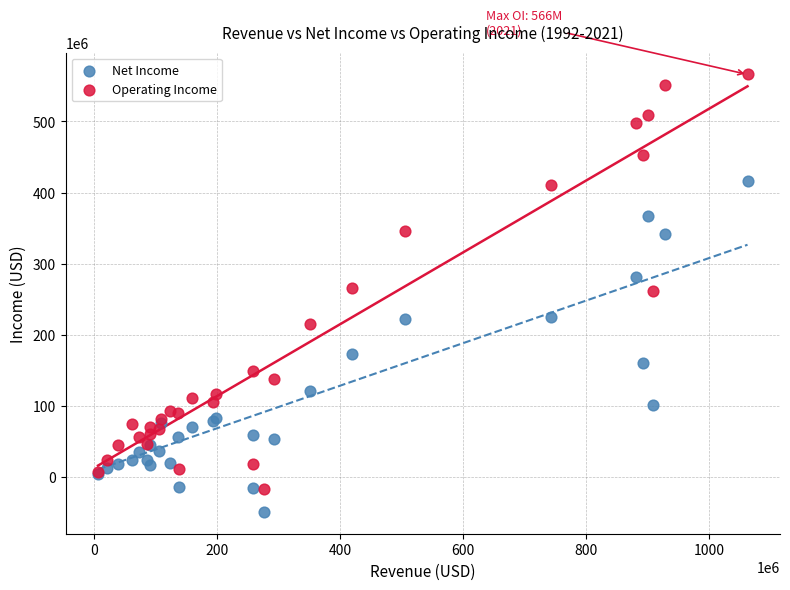

Which series contains the lowest Y value?

Net Income